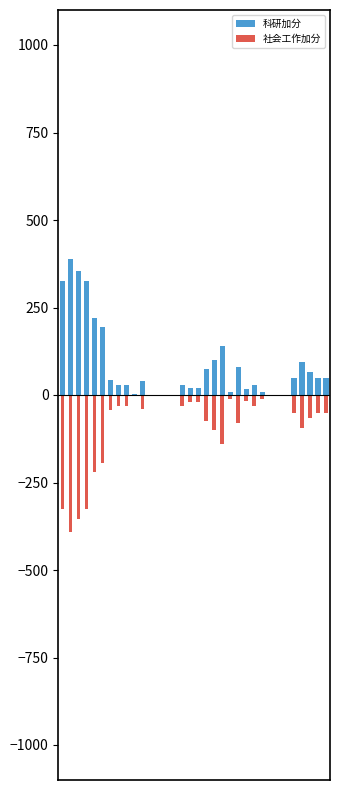

How many data points in 社会工作加分 are less than -30?

17